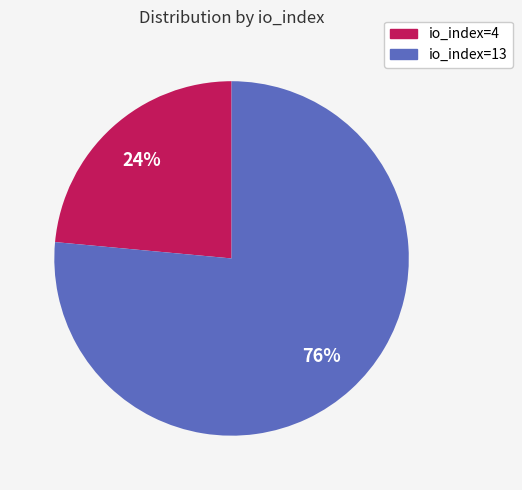

Is it true that io_index=13 is 76% of the pie?

True